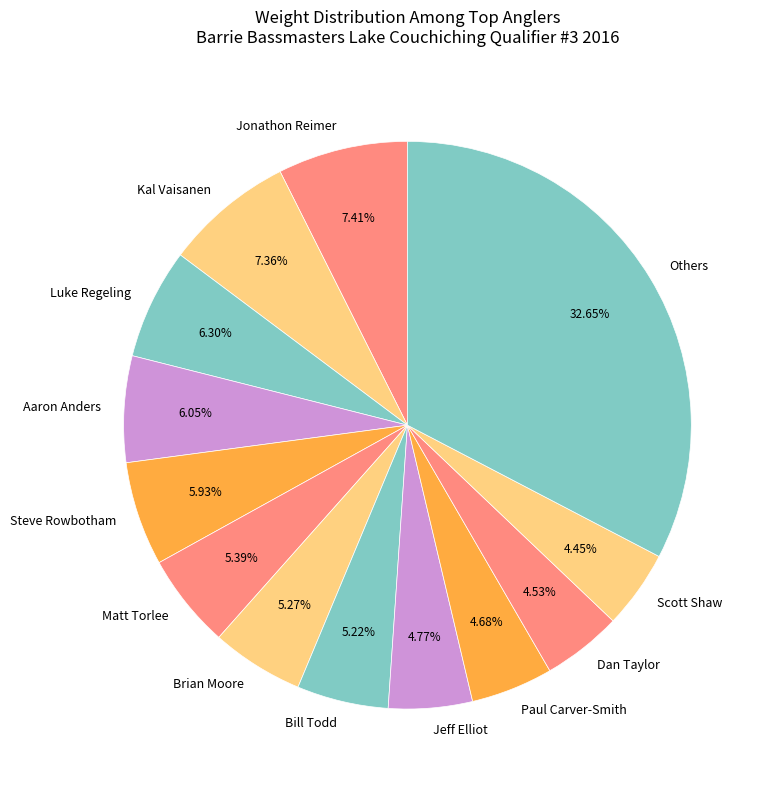

How many slices are in this pie chart?

13